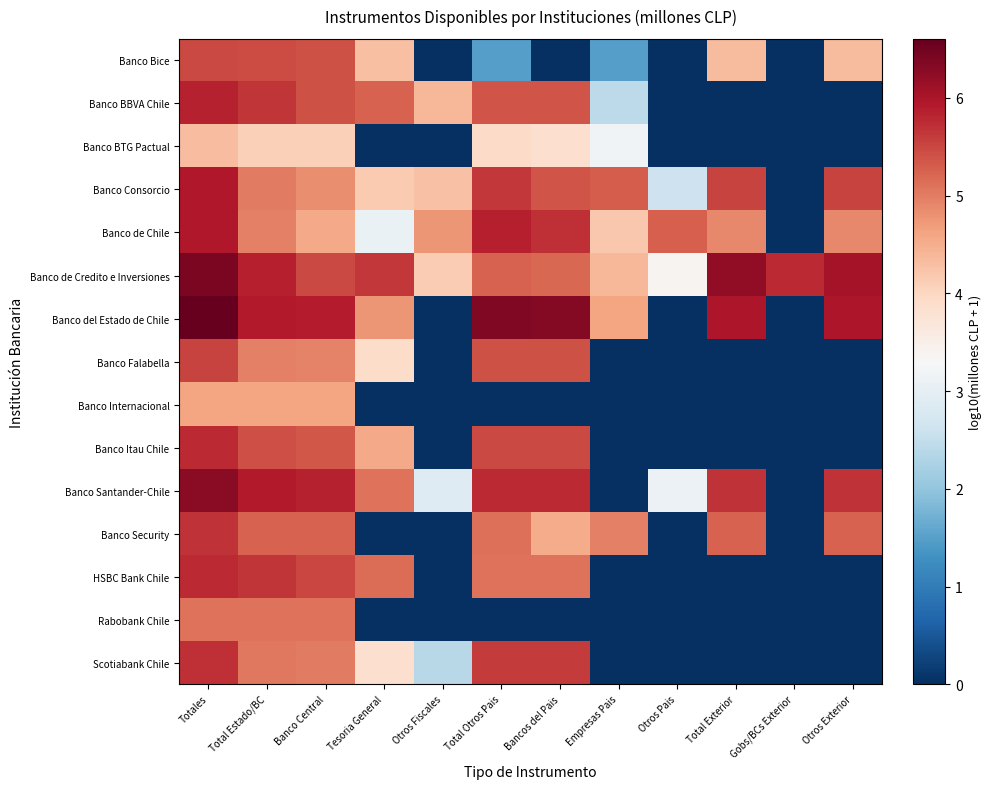

Rank the series at Bancos del Pais from highest to lowest value.

Banco del Estado de Chile, Banco Santander-Chile, Banco de Chile, Scotiabank Chile, Banco Itau Chile, Banco Falabella, Banco Consorcio, Banco BBVA Chile, Banco de Credito e Inversiones, HSBC Bank Chile, Banco Security, Banco BTG Pactual, Banco Bice, Banco Internacional, Rabobank Chile